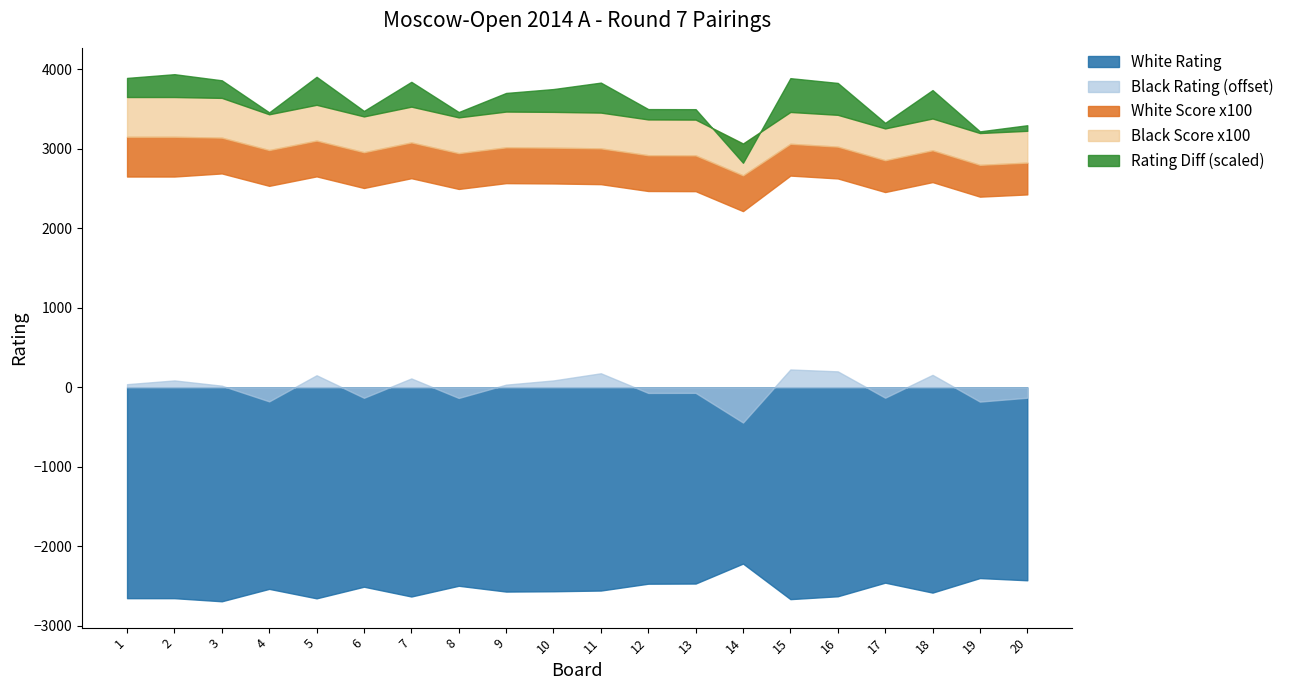

What is the value of the White Points point at the 14th from the left?

4.5